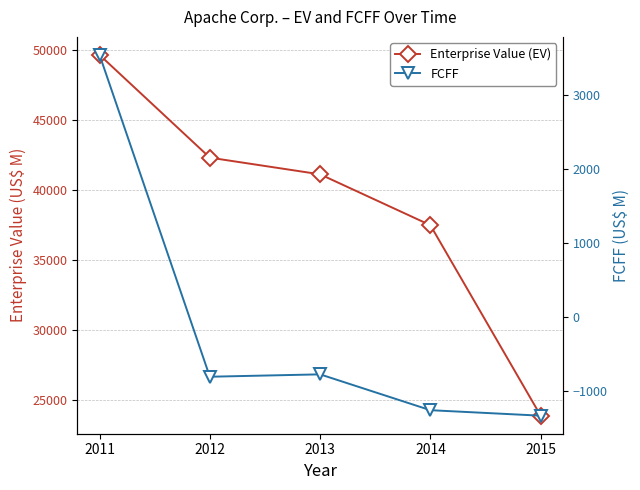

What is the value of the FCFF point at the 3rd from the left?

-771